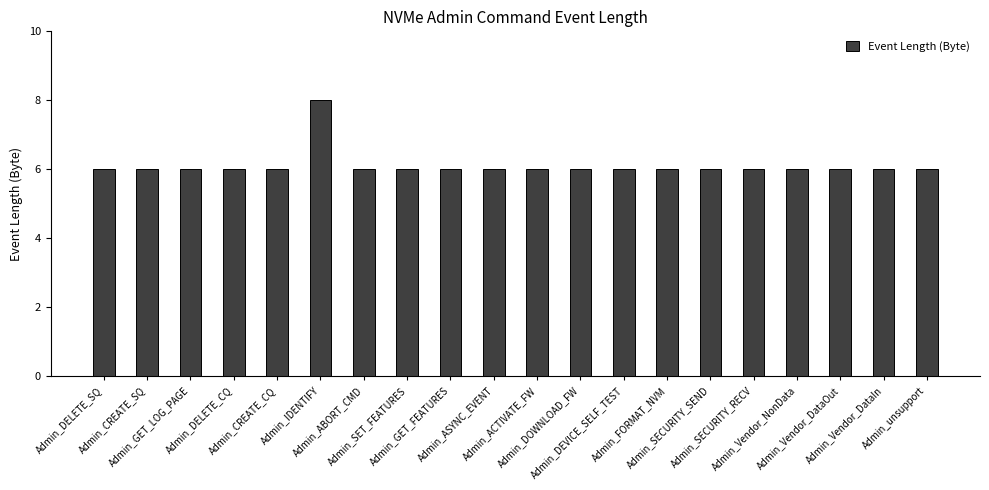

The chart shows a value of 8 at Admin_DOWNLOAD_FW. True or false?

False